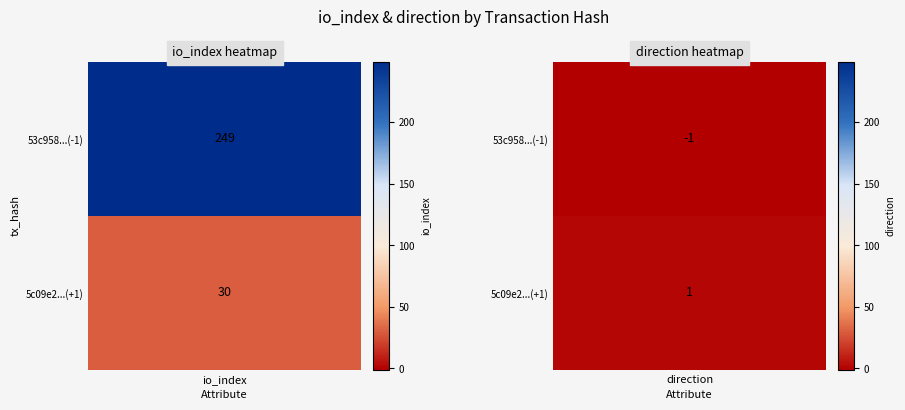

What is the average value of the tx2 series?

16